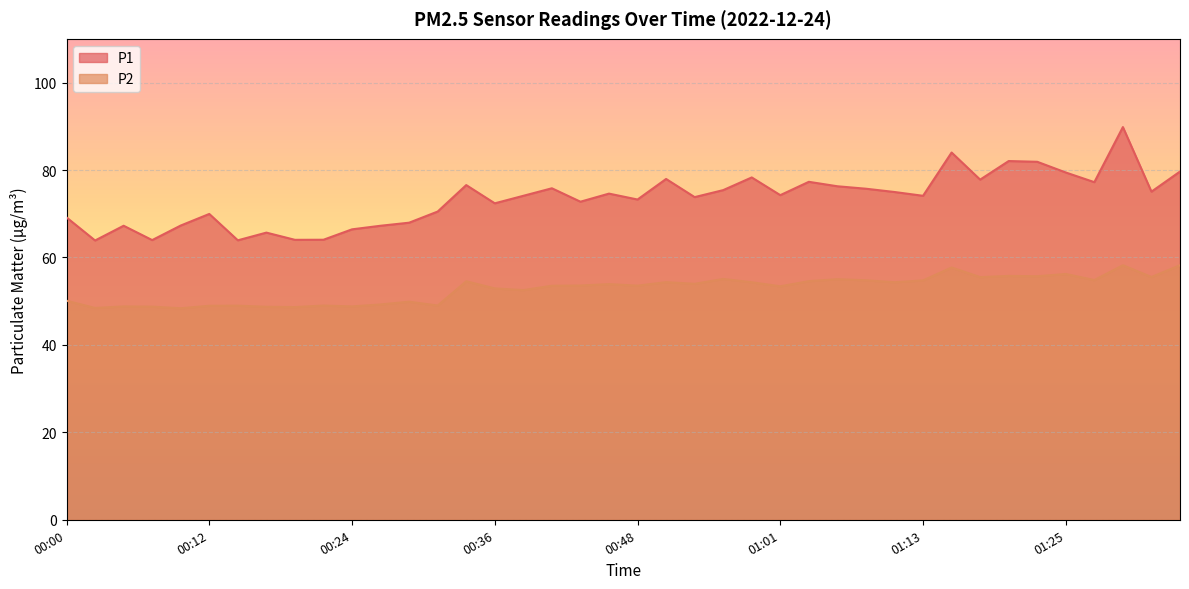

What value does the P2 series have at 00:05?

48.8